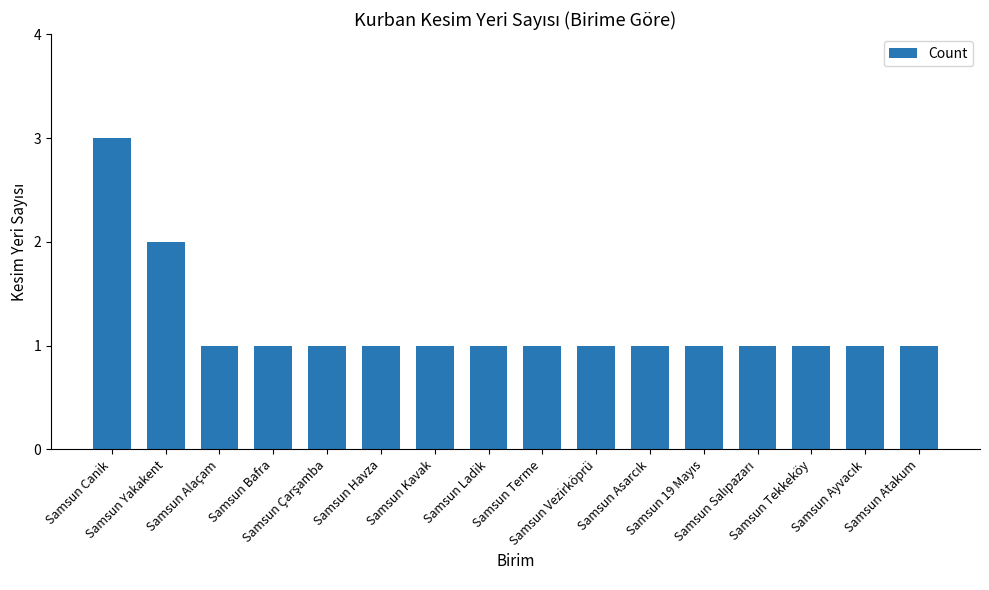

The value at Samsun Atakum is 1. True or false?

True